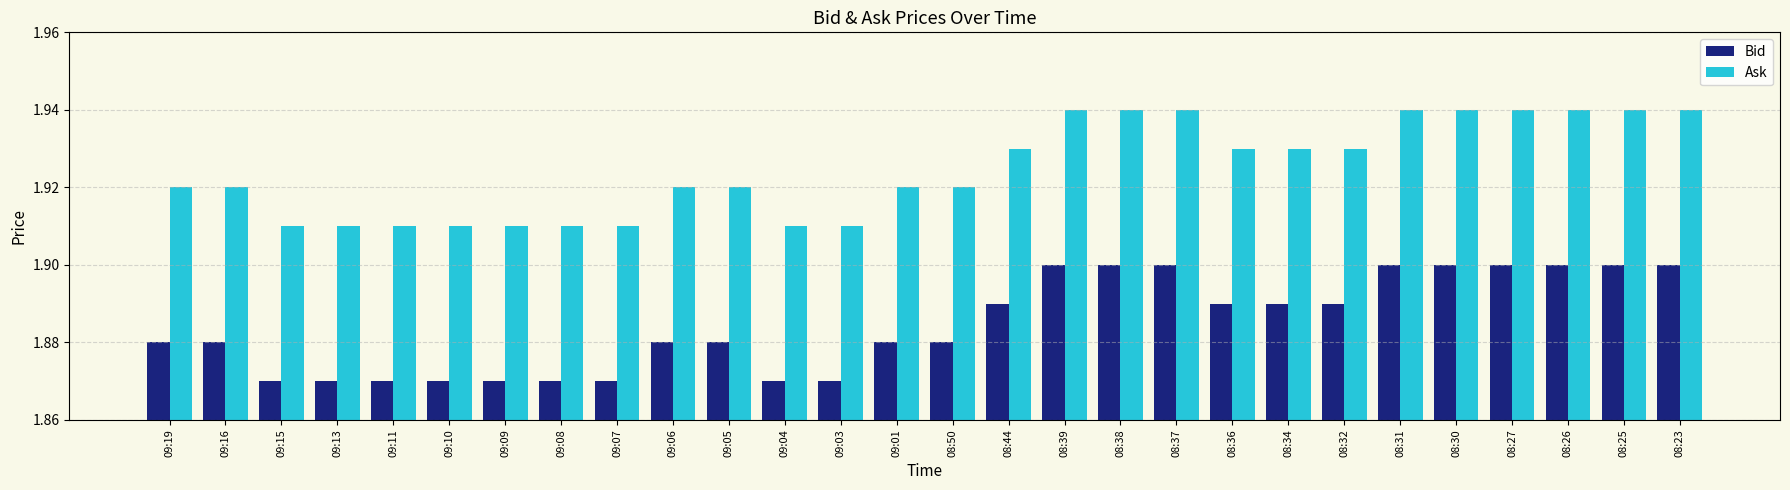

What position from the right is 09:16?

27